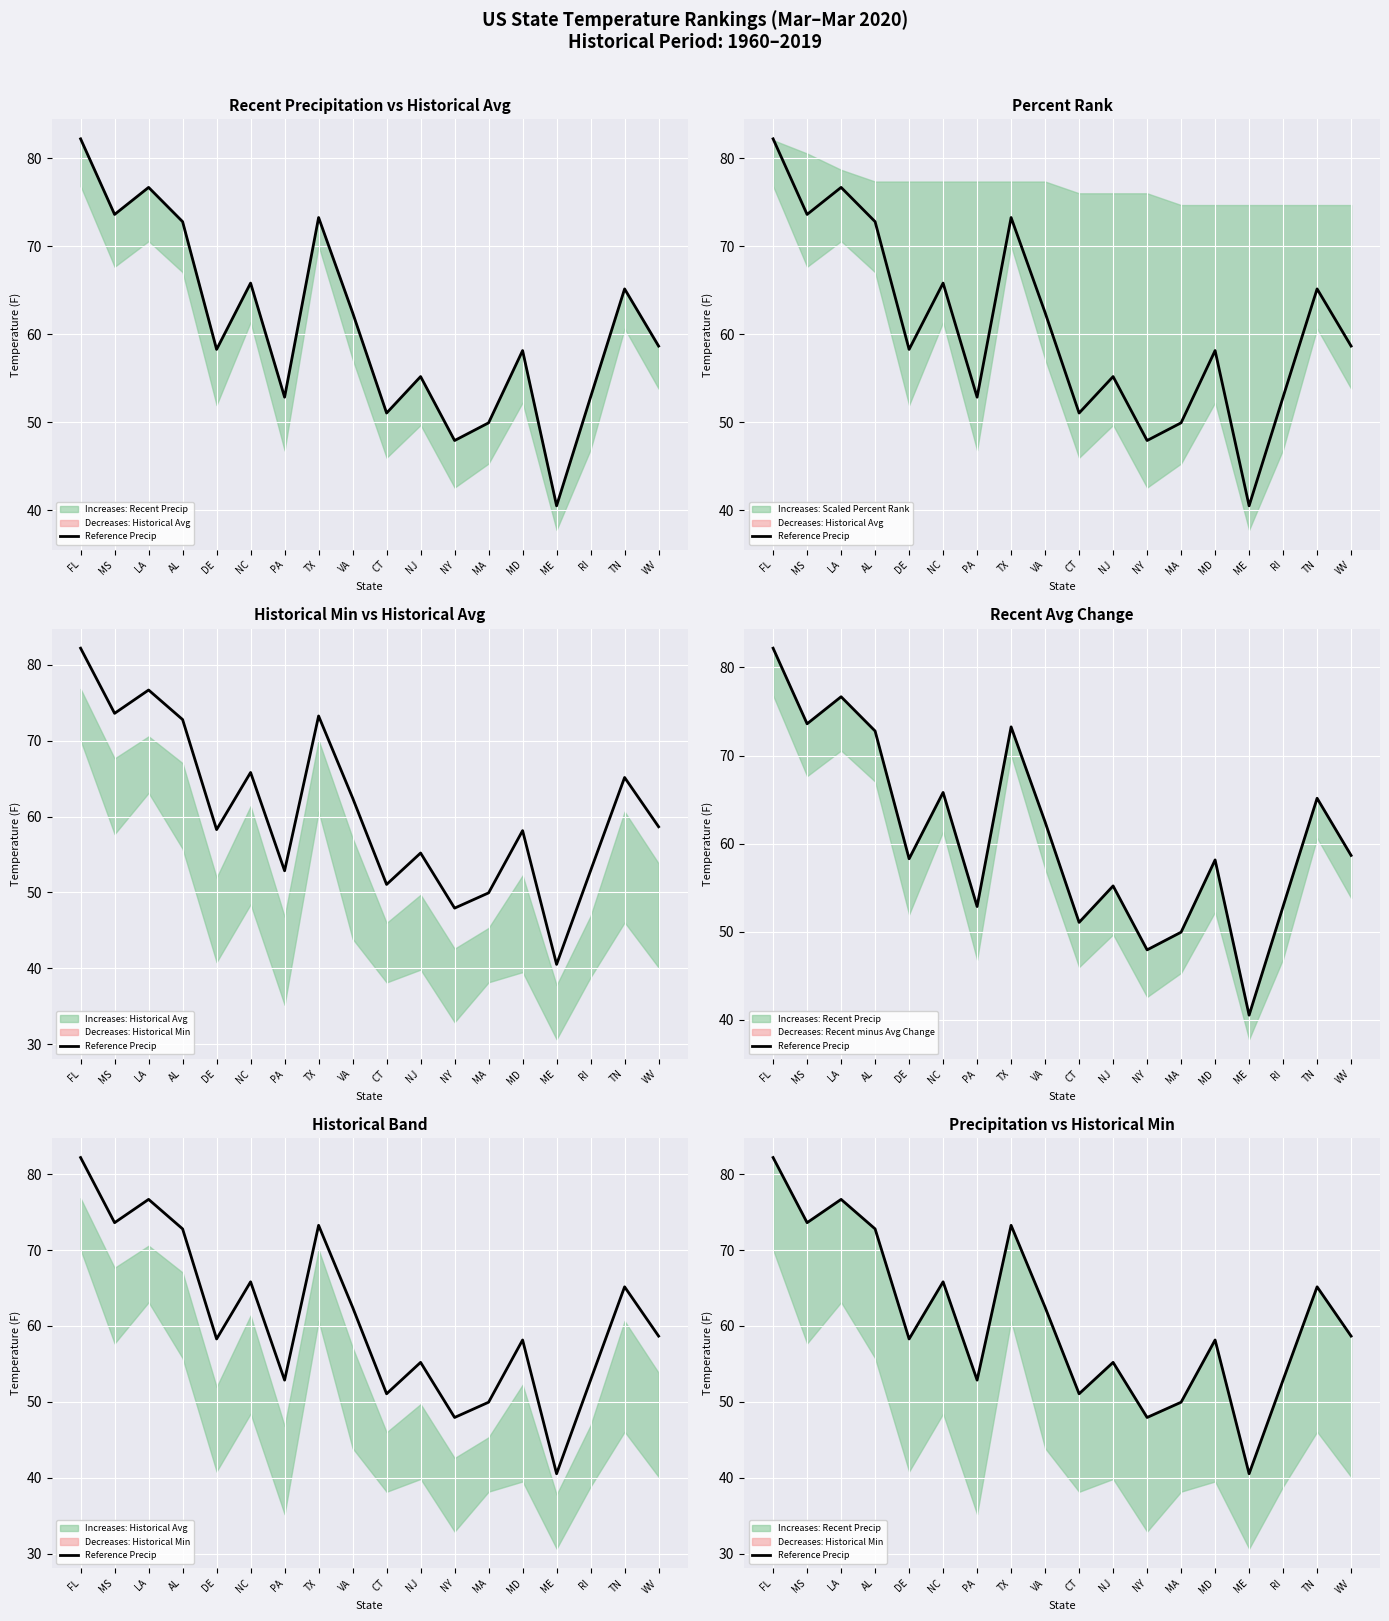

What is the label of the 3rd point from the left?

LA